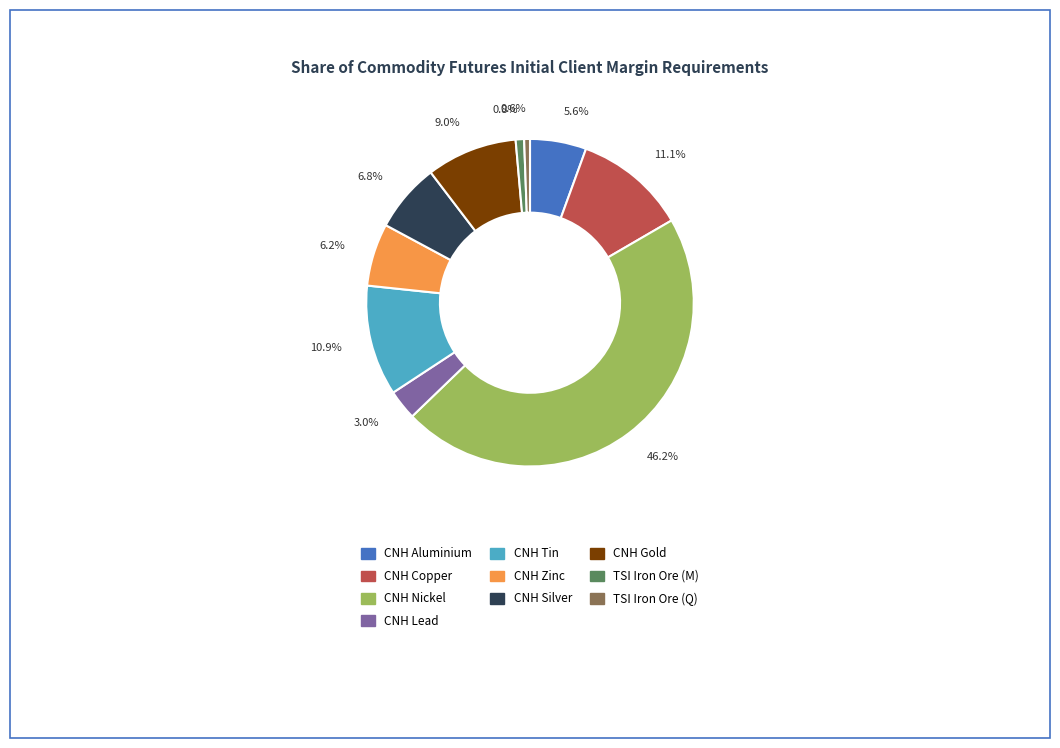

What is the largest slice in the pie chart?

46.2%